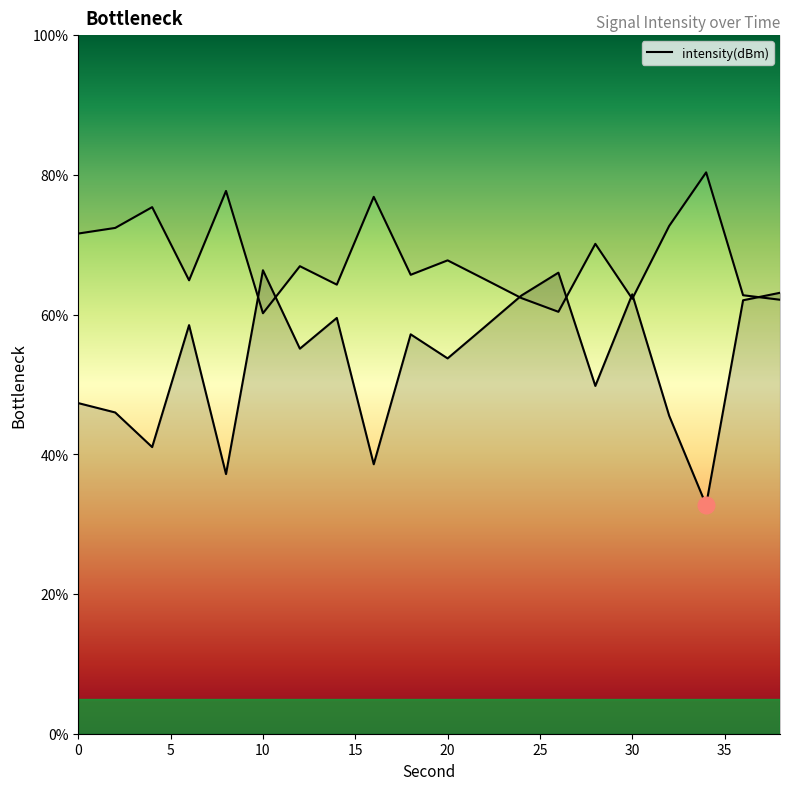

How many distinct data groups are displayed?

1